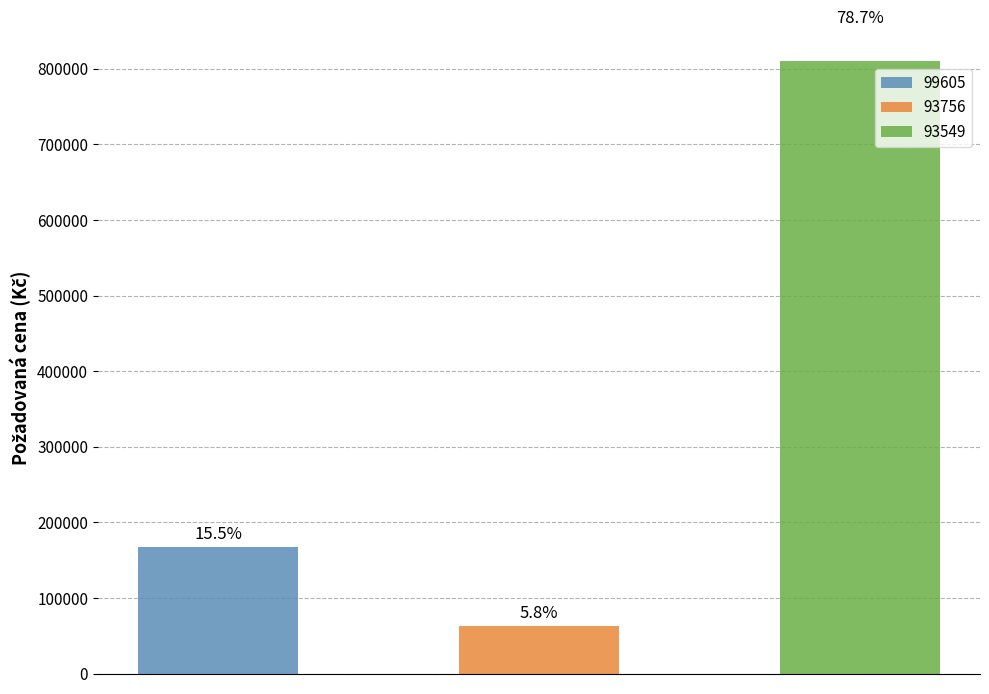

At which label is the value closest to 456575?

99605